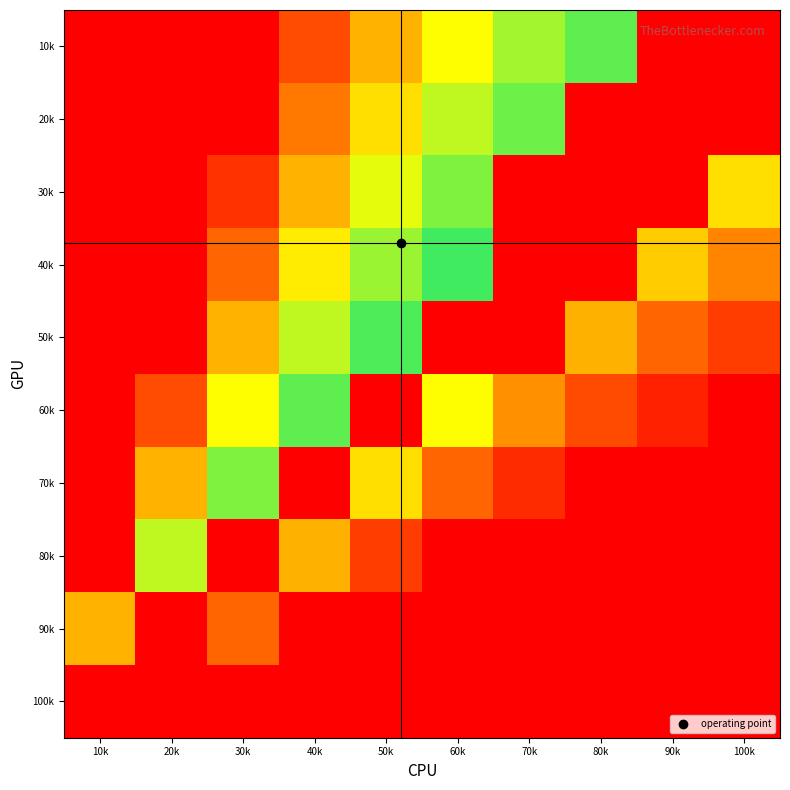

Reading right to left, extract all data points from this chart.

10k: 100k=1.0	90k=1.0	80k=0.1	70k=0.2	60k=0.3	50k=0.5	40k=0.7	30k=1.0	20k=1.0	10k=1.0
20k: 100k=1.0	90k=1.0	80k=1.0	70k=0.1	60k=0.2	50k=0.4	40k=0.6	30k=1.0	20k=1.0	10k=1.0
30k: 100k=-0.4	90k=1.0	80k=1.0	70k=1.0	60k=0.2	50k=0.3	40k=0.5	30k=0.8	20k=1.0	10k=1.0
40k: 100k=-0.6	90k=-0.4	80k=1.0	70k=1.0	60k=0.1	50k=0.2	40k=0.4	30k=0.7	20k=1.0	10k=1.0
50k: 100k=-0.8	90k=-0.7	80k=-0.5	70k=1.0	60k=1.0	50k=0.1	40k=0.2	30k=0.5	20k=1.0	10k=1.0
60k: 100k=-1.0	90k=-0.9	80k=-0.8	70k=-0.6	60k=-0.3	50k=1.0	40k=0.1	30k=0.3	20k=0.7	10k=1.0
70k: 100k=-1.0	90k=-1.0	80k=-1.0	70k=-0.9	60k=-0.7	50k=-0.4	40k=1.0	30k=0.2	20k=0.5	10k=1.0
80k: 100k=-1.0	90k=-1.0	80k=-1.0	70k=-1.0	60k=-1.0	50k=-0.8	40k=-0.5	30k=1.0	20k=0.2	10k=1.0
90k: 100k=-1.0	90k=-1.0	80k=-1.0	70k=-1.0	60k=-1.0	50k=-1.0	40k=-1.0	30k=-0.7	20k=1.0	10k=0.5
100k: 100k=-1.0	90k=-1.0	80k=-1.0	70k=-1.0	60k=-1.0	50k=-1.0	40k=-1.0	30k=-1.0	20k=-1.0	10k=1.0